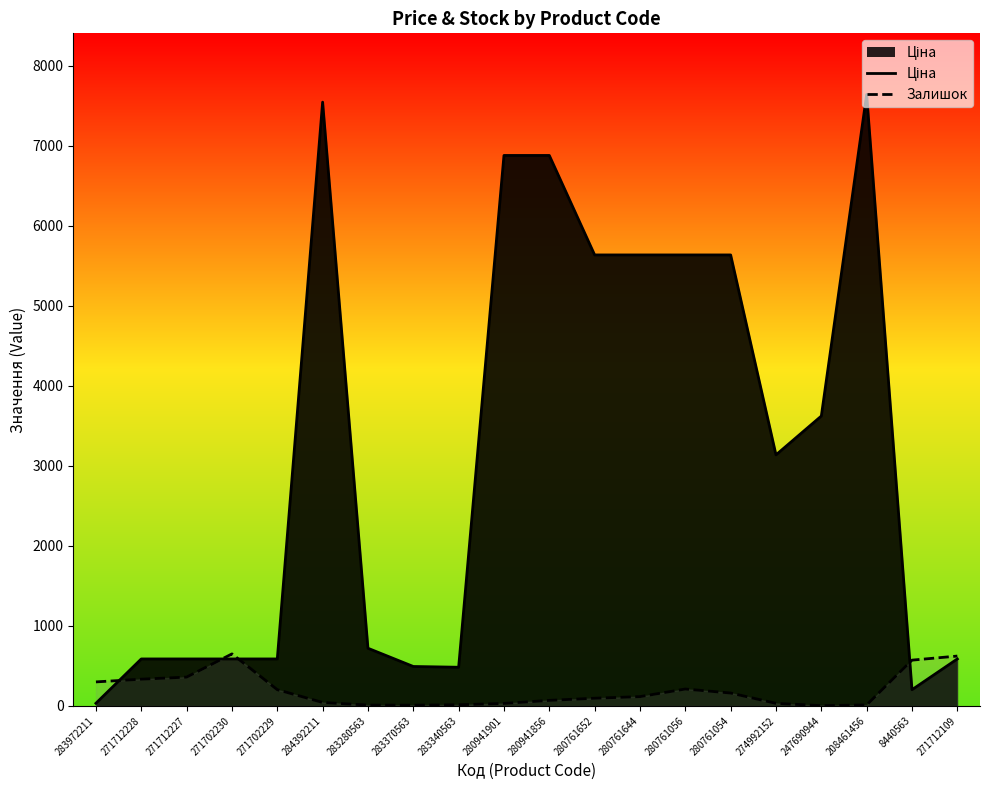

Where does the Ціна series first go above 3136?

284392211